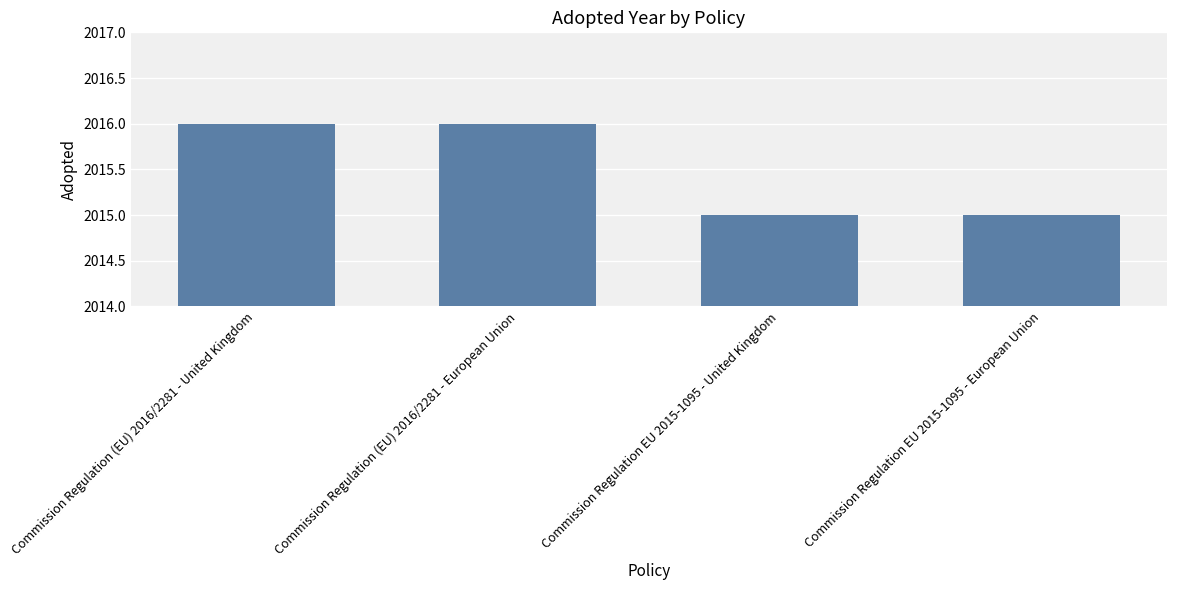

The value at Commission Regulation EU 2015-1095 - United Kingdom is 1389. True or false?

False